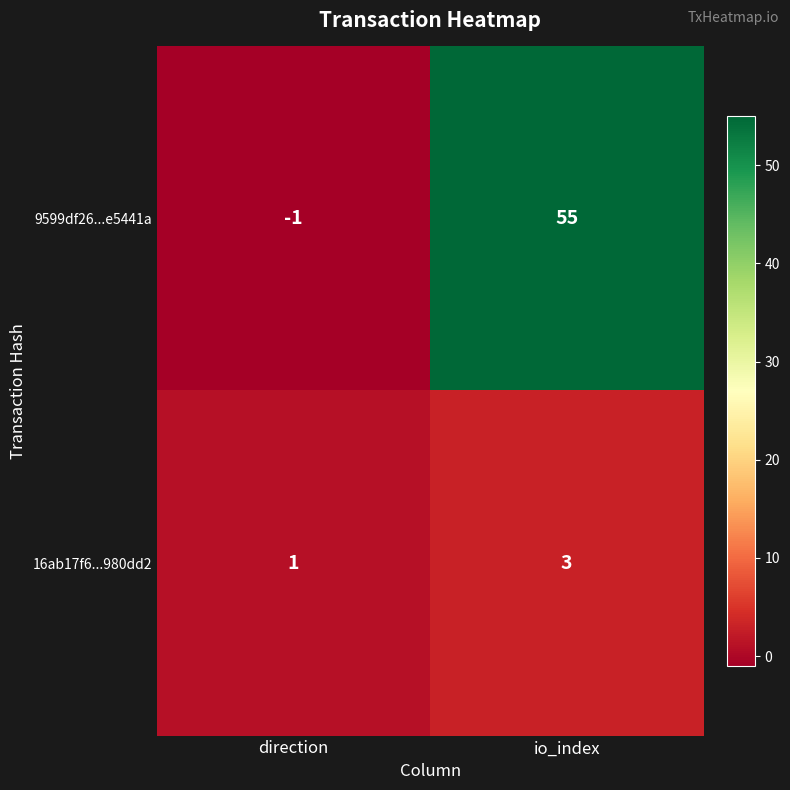

Between direction and io_index, which series saw the biggest shift?

9599df26...e5441a